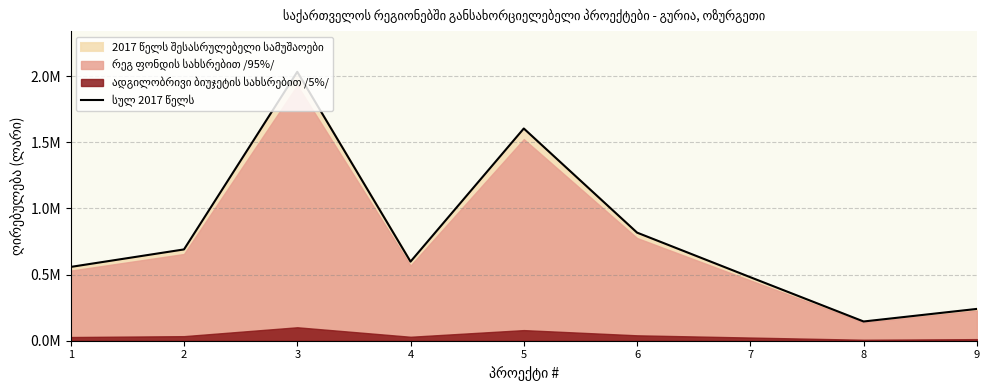

What is the difference between the maximum and second lowest values?

1792024